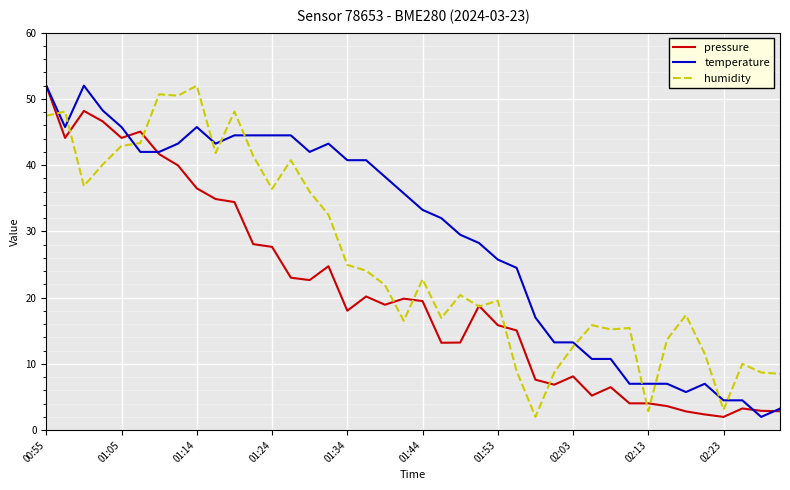

What is the minimum value for humidity?

2.0